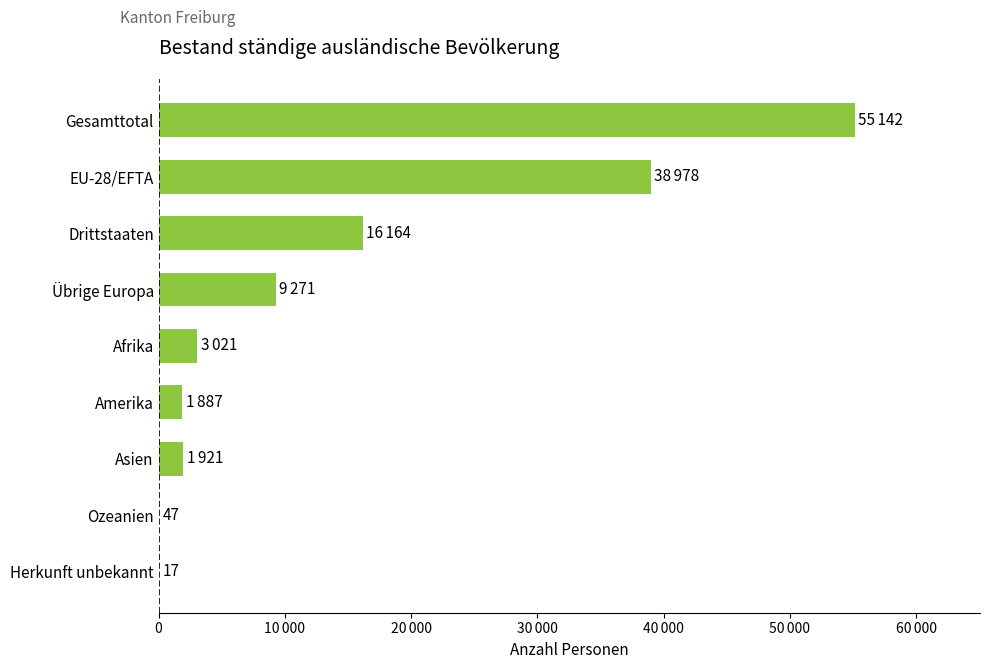

Does the chart contain any negative values?

No